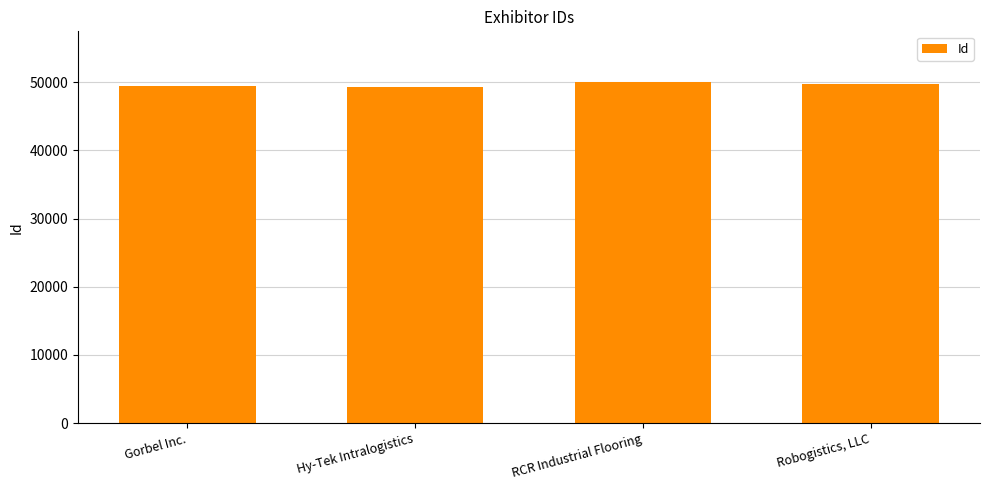

How many data points does each series have?

4